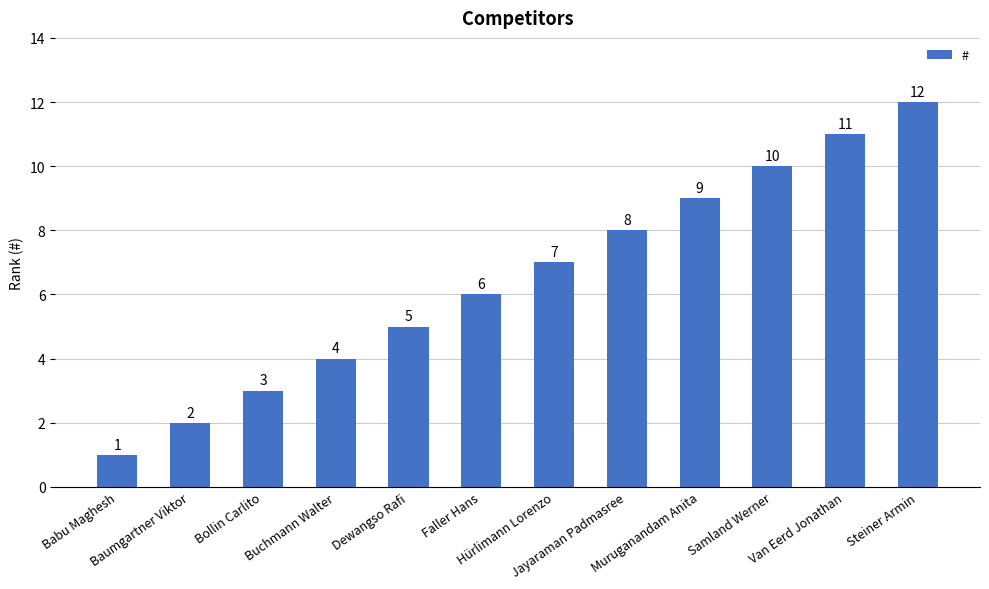

What is the difference between the maximum and minimum values?

11